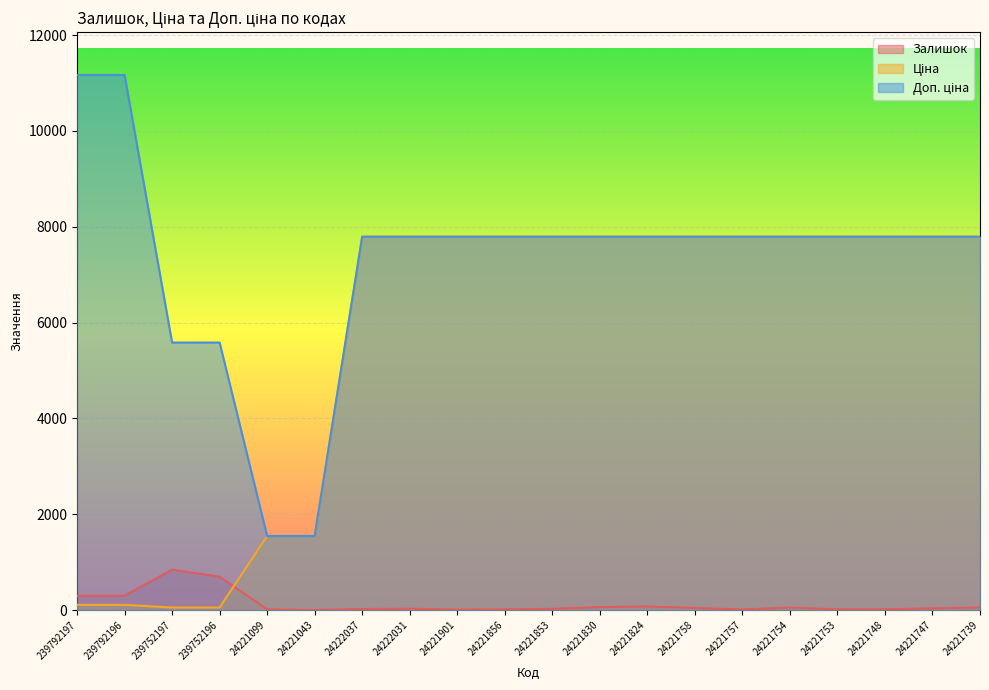

What are all the series names shown in the legend?

Залишок, Ціна, Доп. ціна